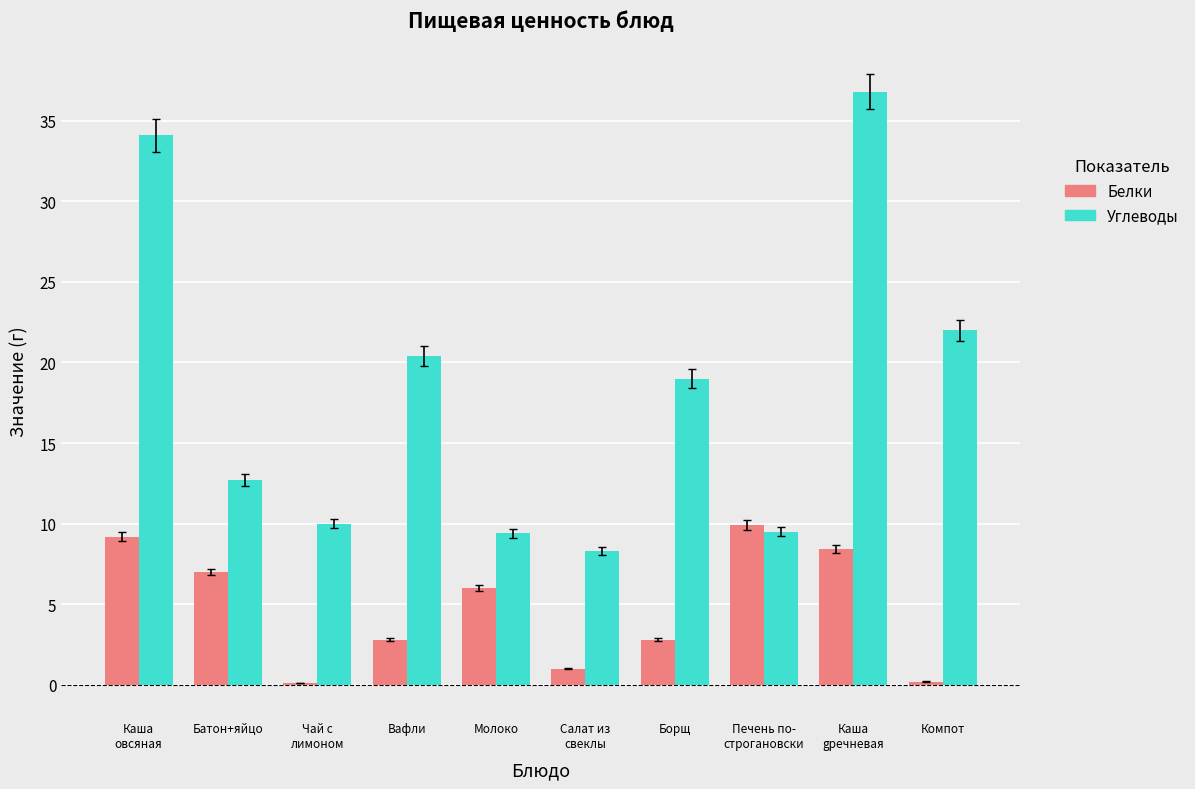

At which label does Углеводы first exceed 19?

Каша
овсяная